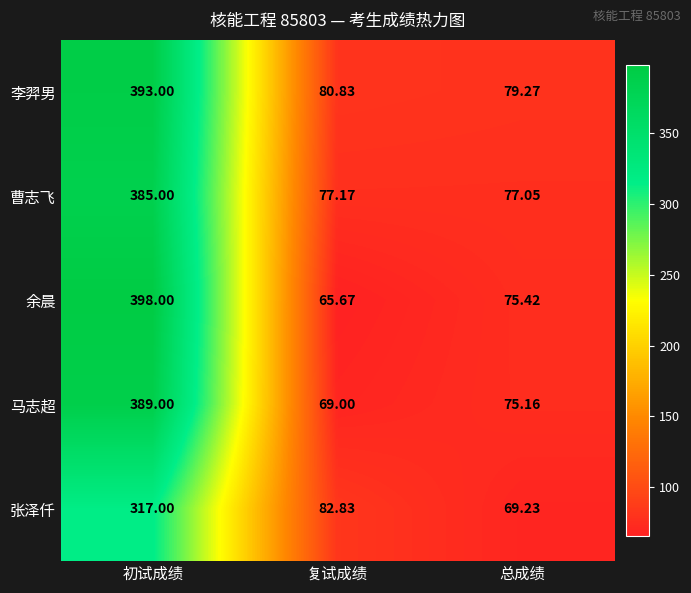

At which category is the sum across all series the highest?

初试成绩